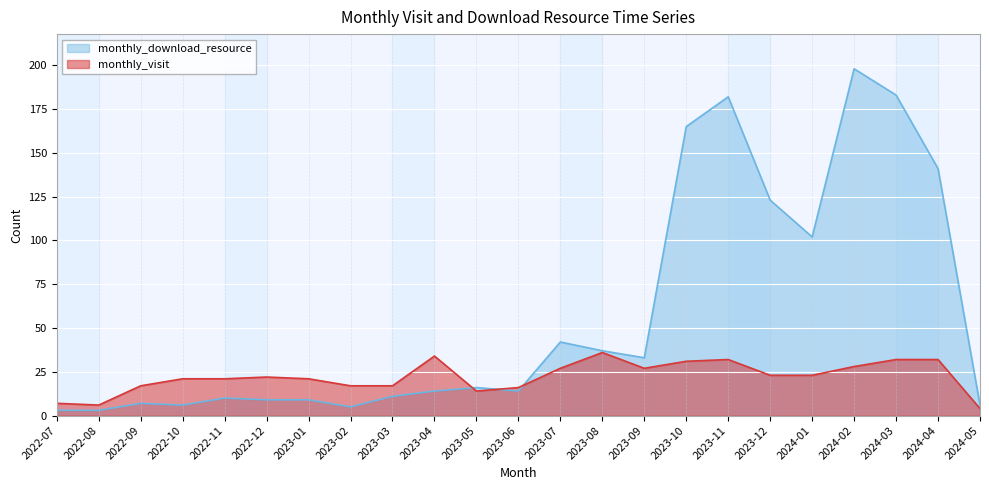

Which category has the highest value in the monthly_download_resource series?

2024-02